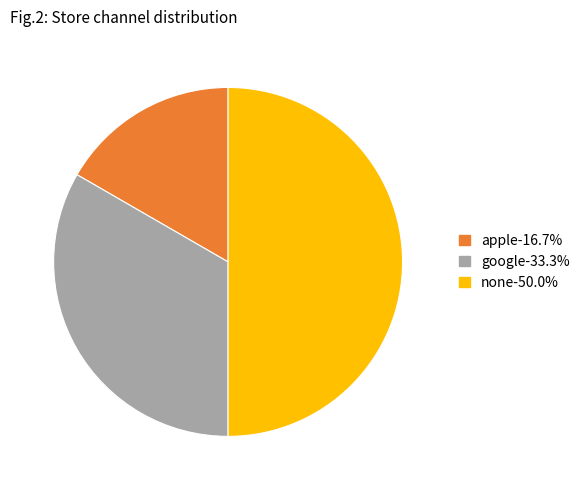

How many segments does this pie chart have?

3